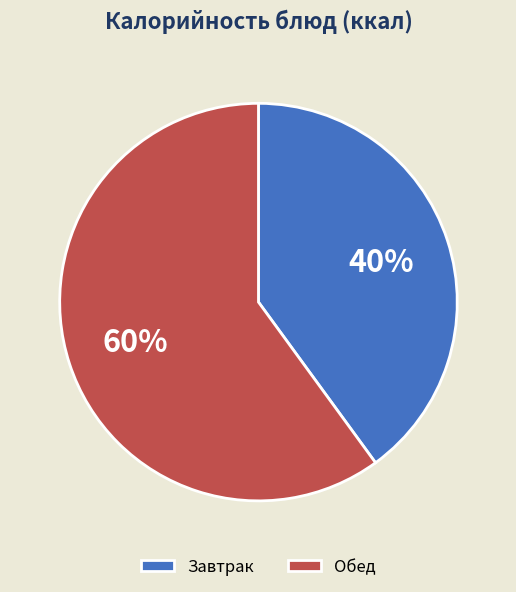

What percentage is the Обед slice, to the nearest percent?

60%